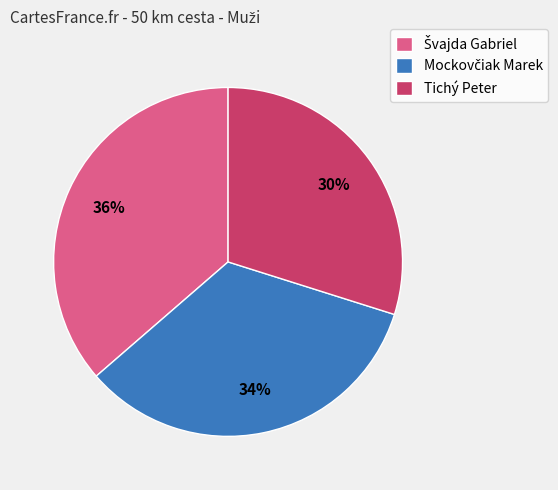

Count the number of slices in the pie.

3